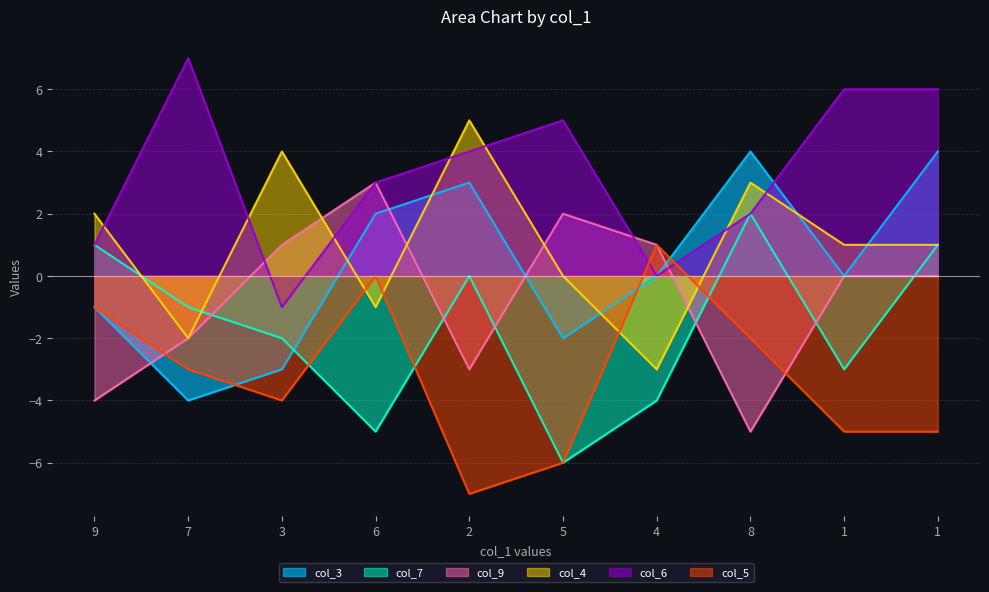

What is the smallest value displayed?

-7